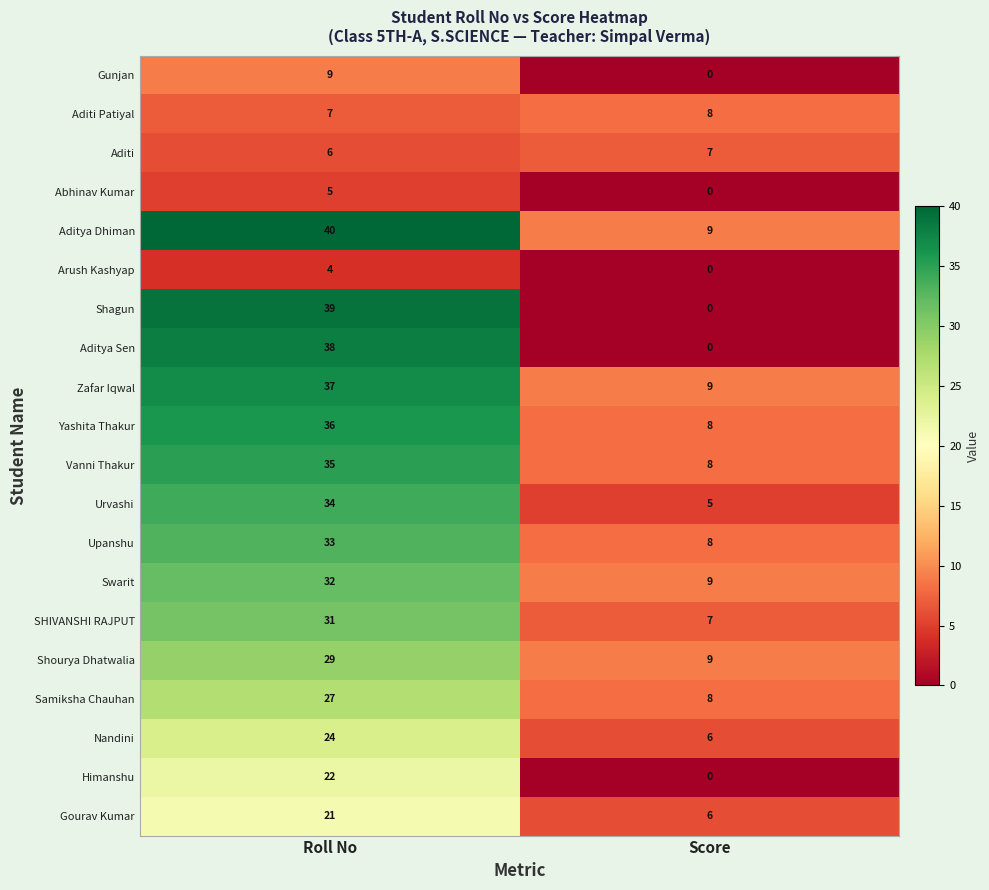

Is it true that Zafar Iqwal equals 54 at Roll No?

False